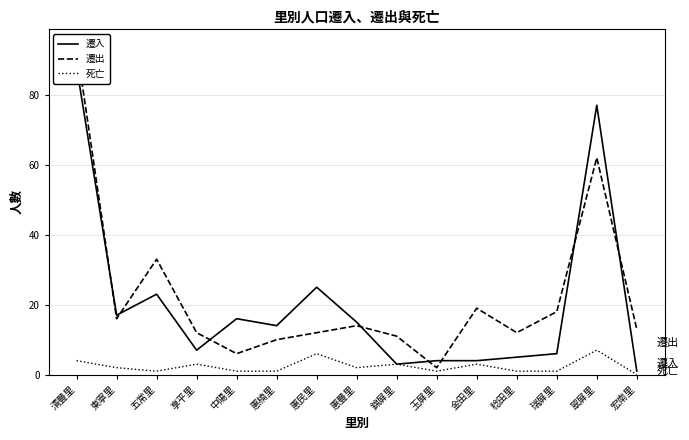

What is the difference between the 遷出 values at 清豐里 and 五常里?

61